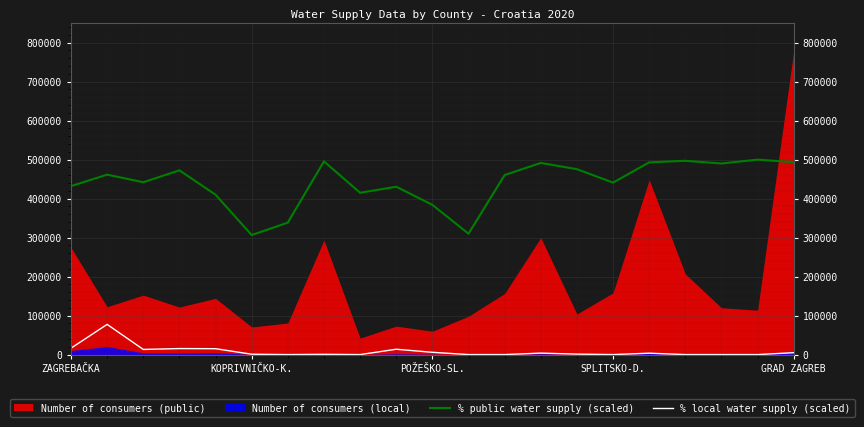

The value of % public water supply (scaled) at 18 is 820998.9. True or false?

False